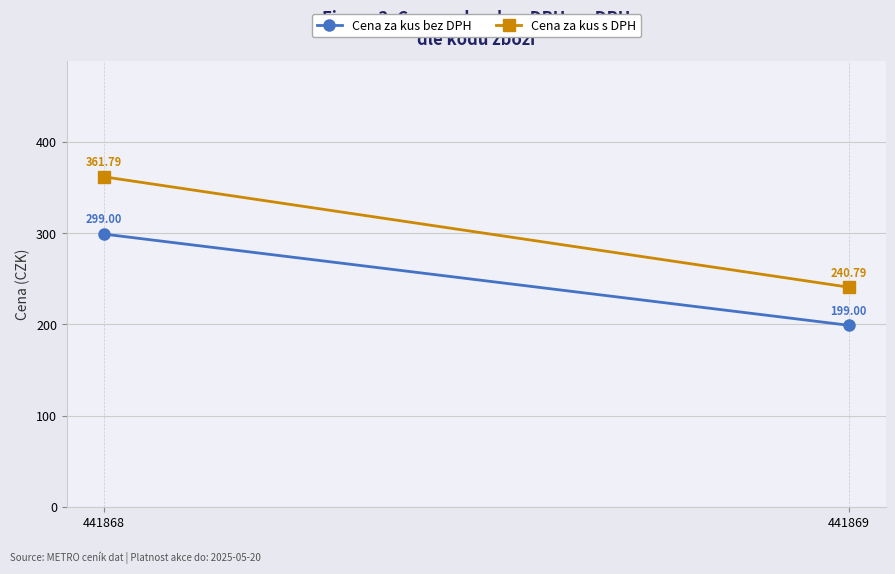

Is the value of Cena za kus s DPH at 441868 greater than the value of Cena za kus bez DPH at 441868?

Yes